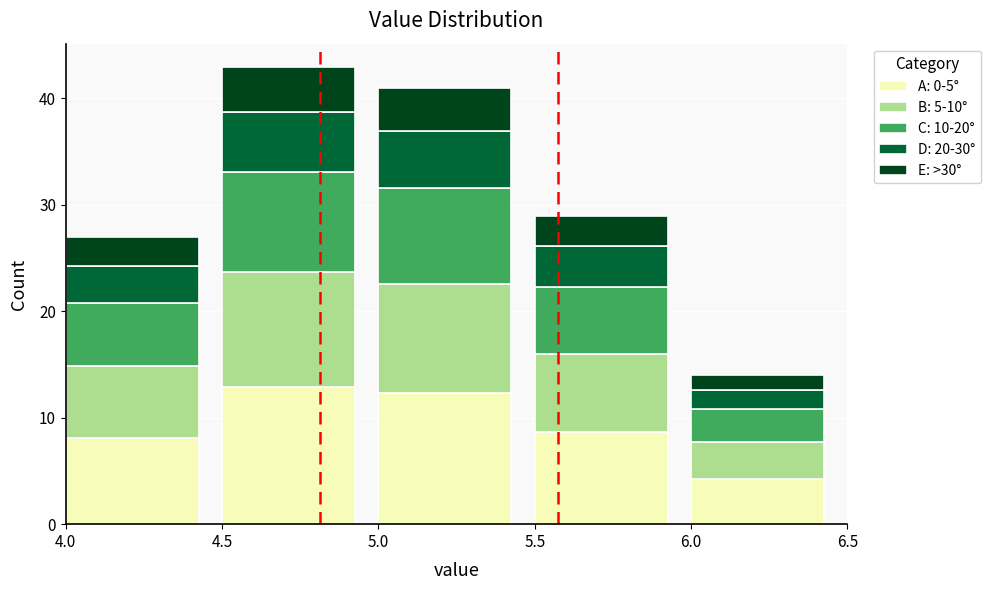

Reading left to right, list the values for the A: 0-5° series.

8.1	12.9	12.3	8.7	4.2